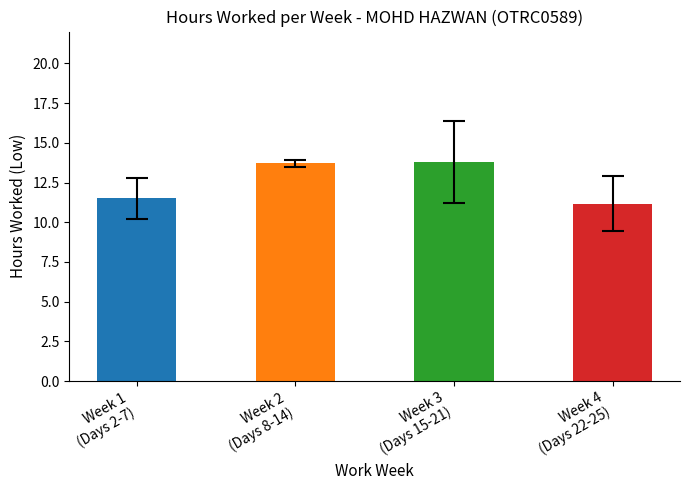

What is the value of the 1st bar from the left?

11.5